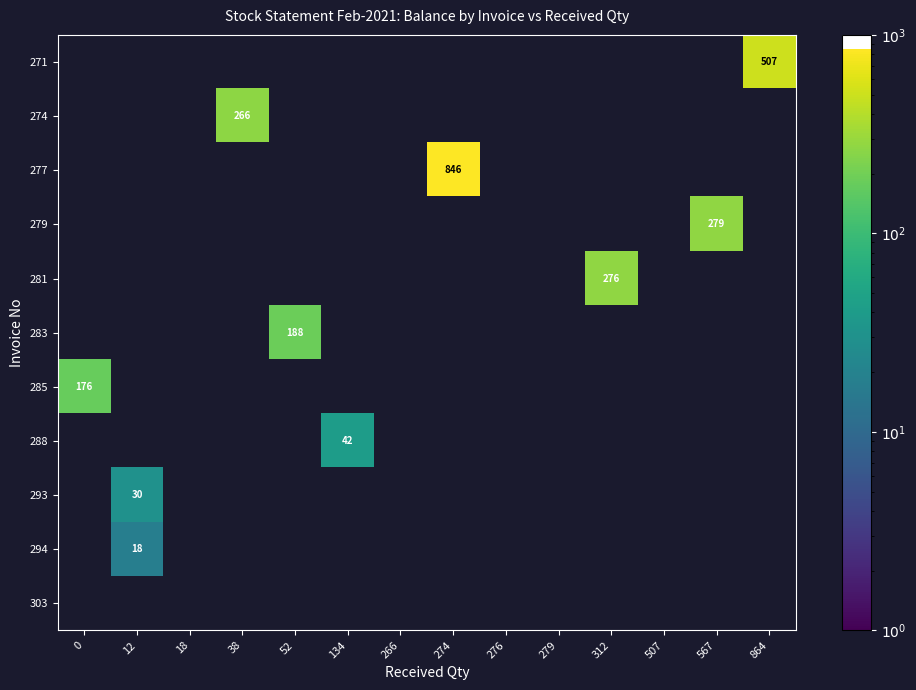

What is the total value across all series at 12?

48